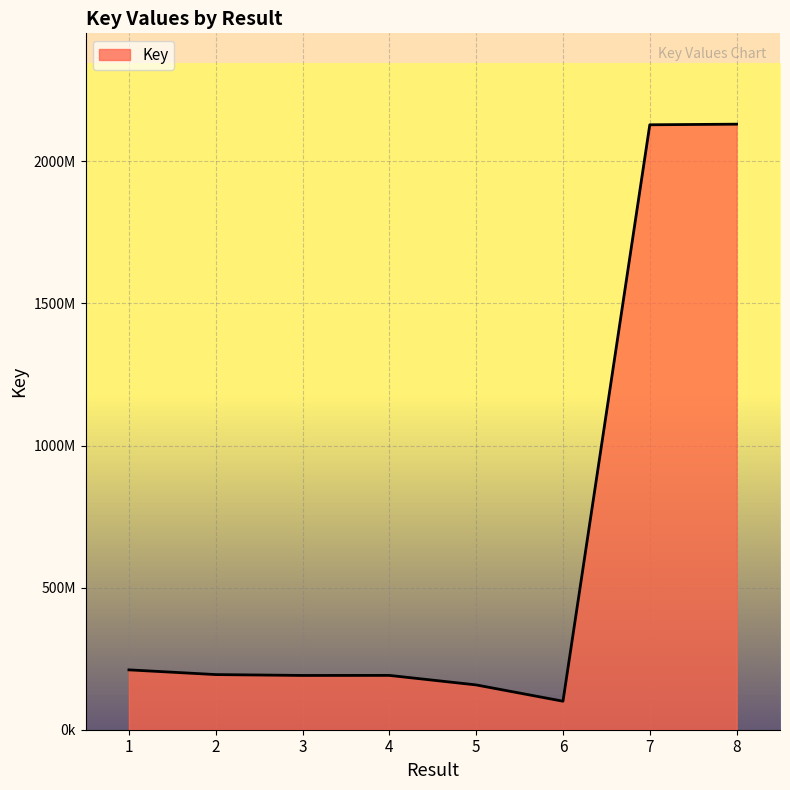

Is it true that the value at 2 is 194054794?

True